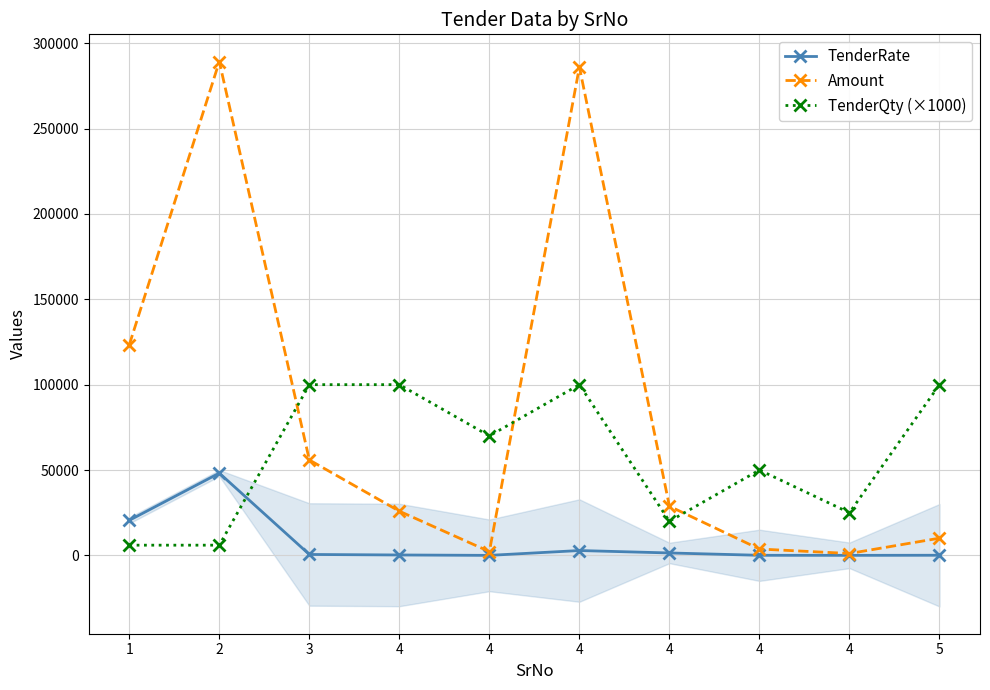

The value of Amount at 4 is 2240. True or false?

True